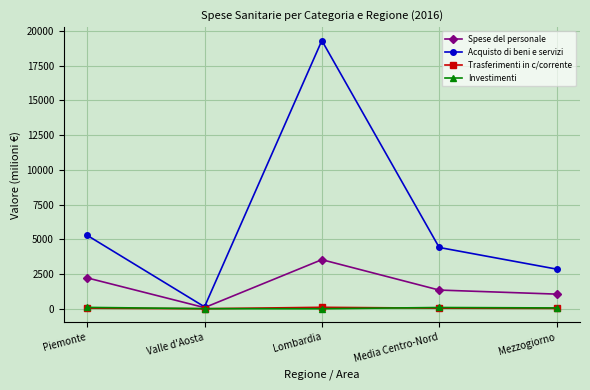

What is the difference between the second highest and minimum values in the Trasferimenti in c/corrente series?

38.8